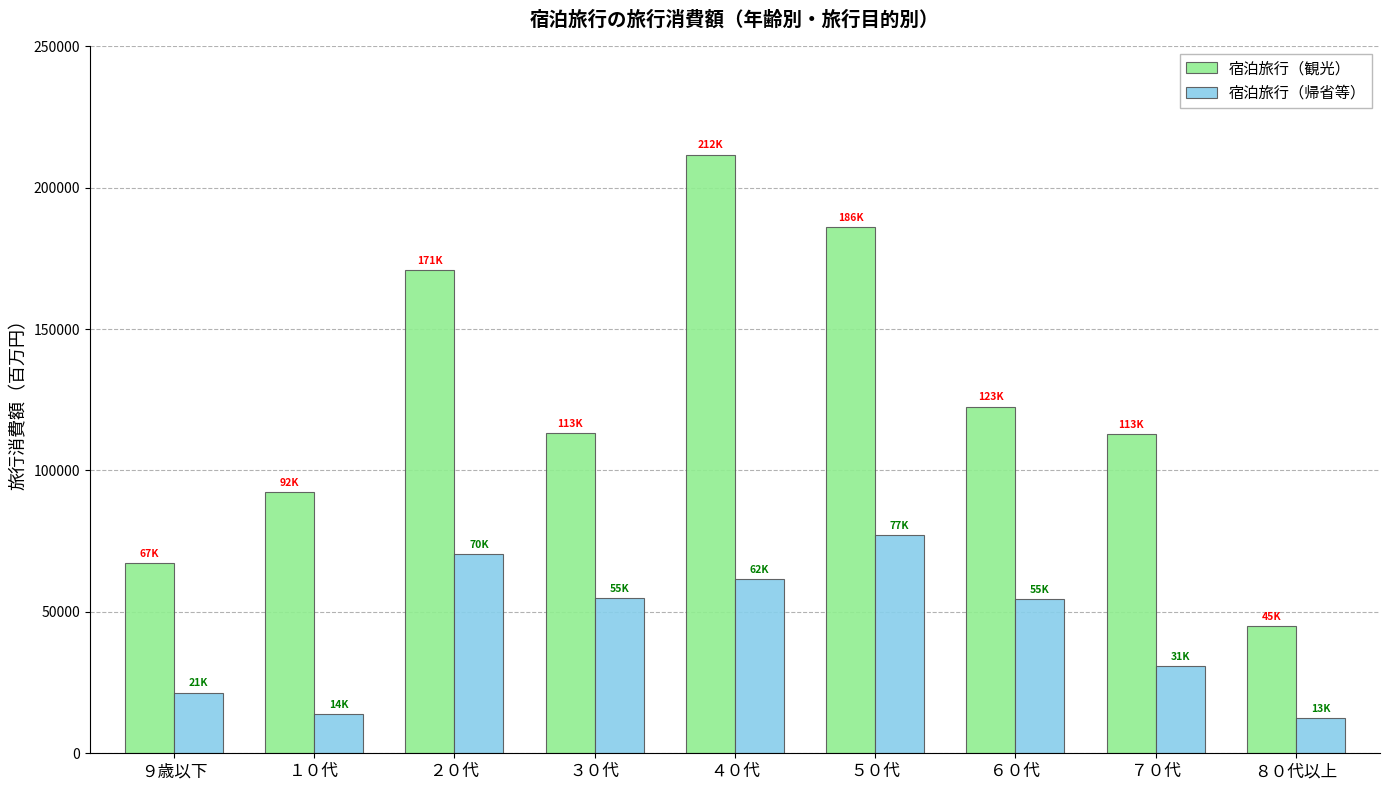

What is the difference between the maximum and minimum values in the 宿泊旅行（帰省等） series?

64737.0